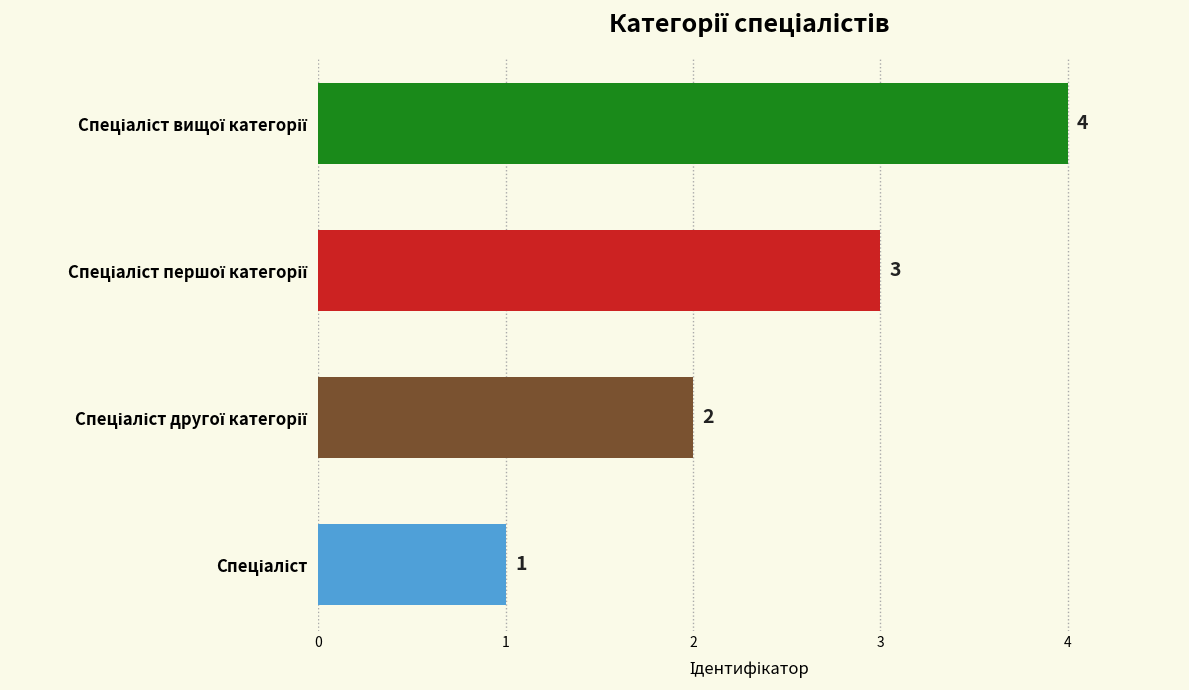

How many values are between 2 and 4?

3